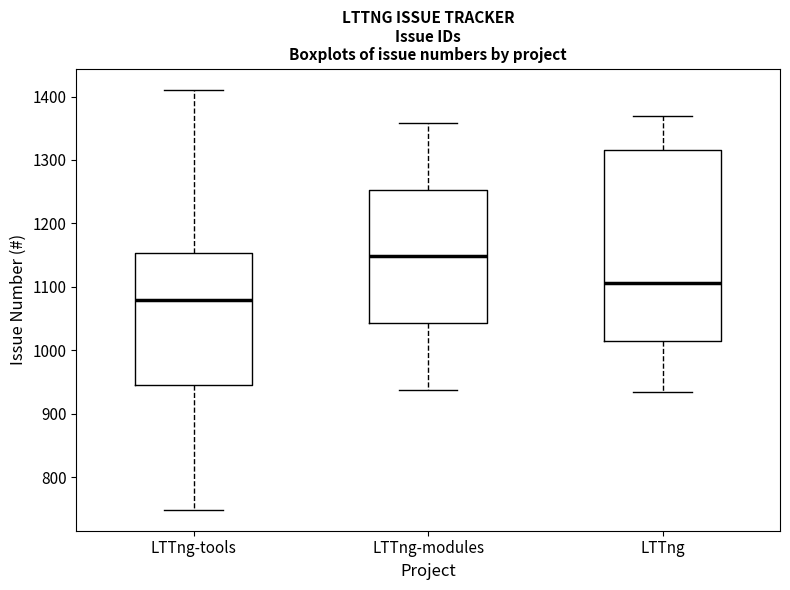

Reading left to right, read every box against the y-axis: the position of its median line, the range the box covers, and the ends of its whiskers. The values are not printed on the chart, so give them approximately, as read against the axis.

LTTng-tools: median 1080, box 950 to 1150, whiskers 750 to 1410
LTTng-modules: median 1150, box 1040 to 1250, whiskers 940 to 1360
LTTng: median 1110, box 1010 to 1320, whiskers 930 to 1370